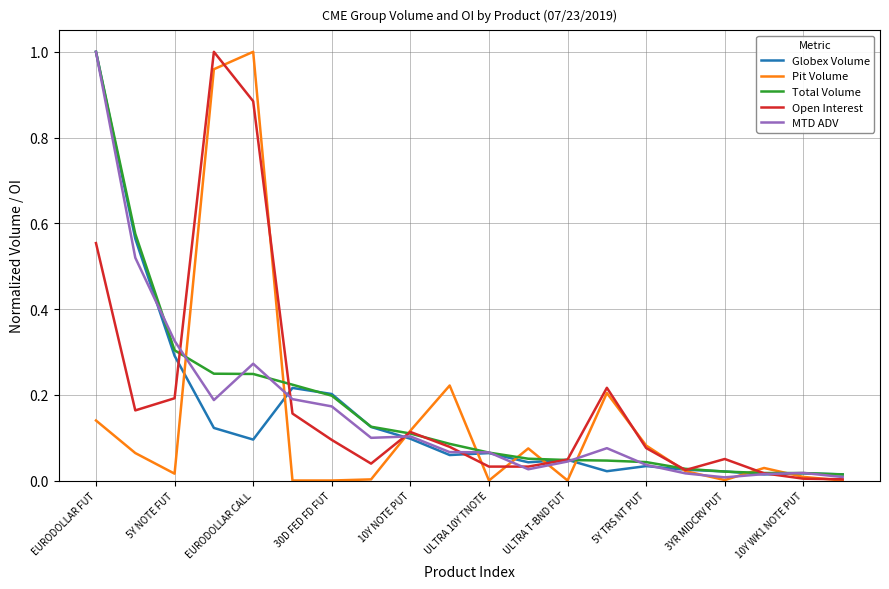

Reading left to right, extract all data points from this chart.

Globex Volume: 1.0	0.6	0.3	0.1	0.1	0.2	0.2	0.1	0.1	0.1	0.1	0.0	0.0	0.0	0.0	0.0	0.0	0.0	0.0	0.0
Pit Volume: 0.1	0.1	0.0	1.0	1.0	0.0	0.0	0.0	0.1	0.2	0.0	0.1	0.0	0.2	0.1	0.0	0.0	0.0	0.0	0.0
Total Volume: 1.0	0.6	0.3	0.2	0.2	0.2	0.2	0.1	0.1	0.1	0.1	0.1	0.0	0.0	0.0	0.0	0.0	0.0	0.0	0.0
Open Interest: 0.6	0.2	0.2	1.0	0.9	0.2	0.1	0.0	0.1	0.1	0.0	0.0	0.0	0.2	0.1	0.0	0.1	0.0	0.0	0.0
MTD ADV: 1.0	0.5	0.3	0.2	0.3	0.2	0.2	0.1	0.1	0.1	0.1	0.0	0.0	0.1	0.0	0.0	0.0	0.0	0.0	0.0